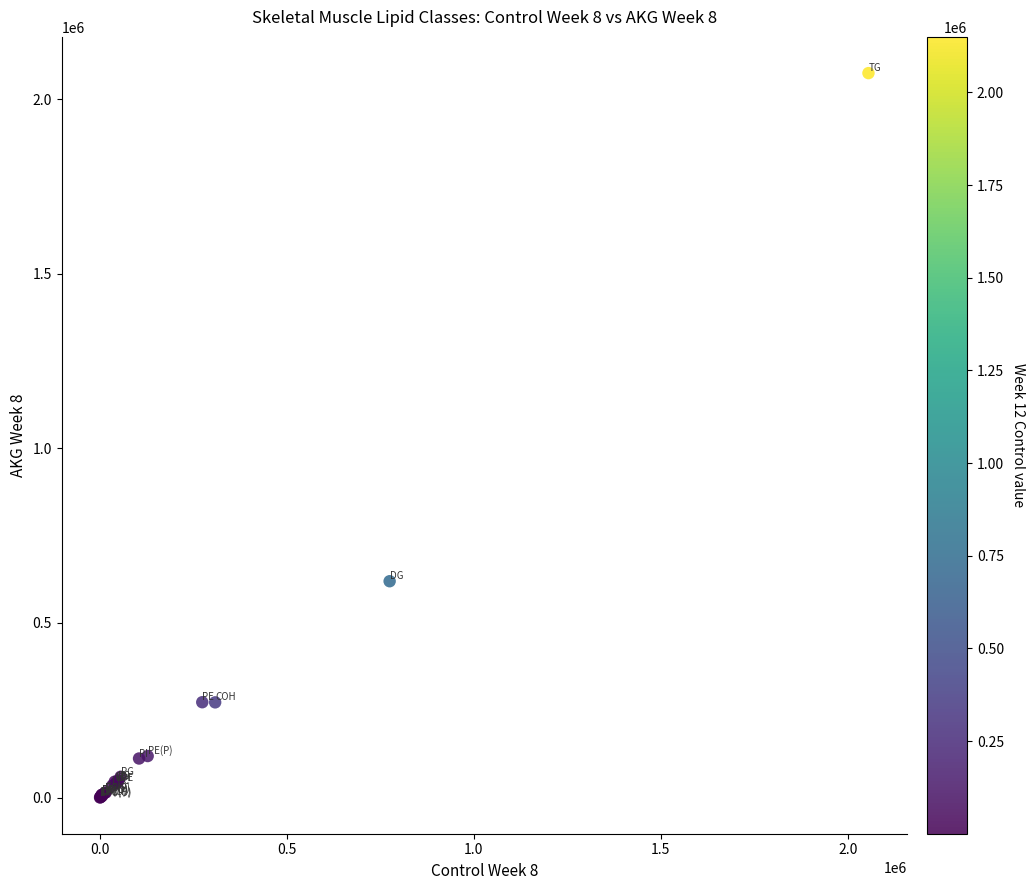

What Y value in the scatter plot is closest to 1037193?

619392